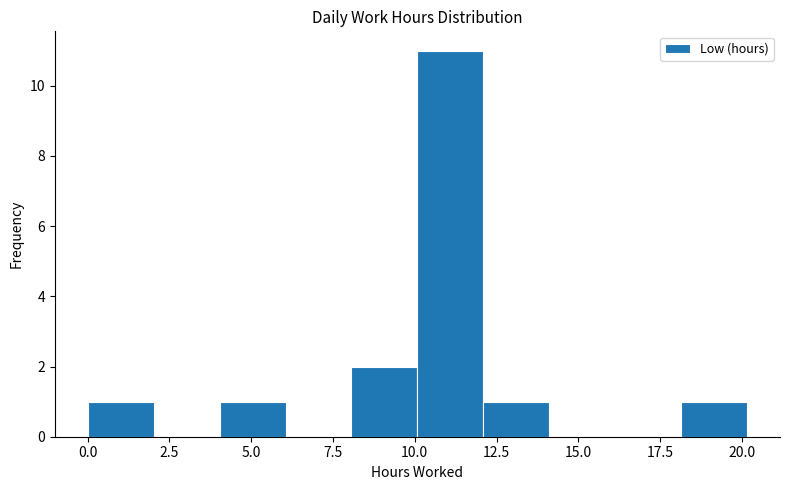

Over which range of the x-axis is the bar tallest?

10 to 12